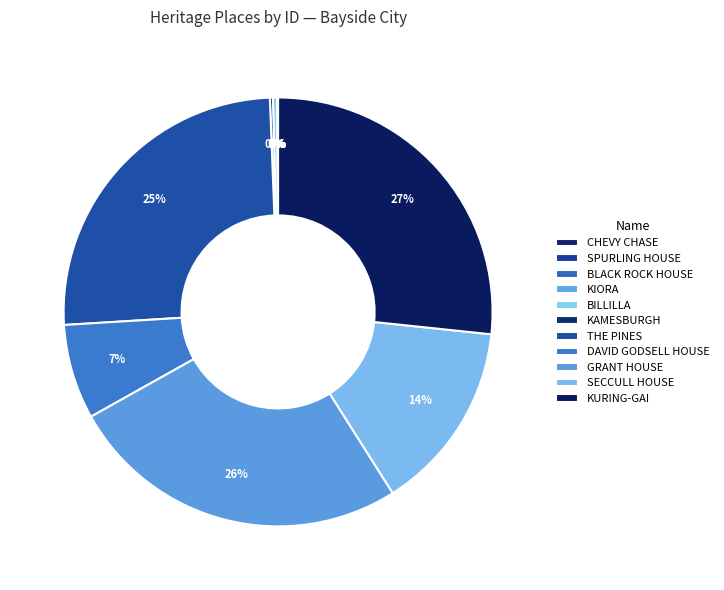

Which slice is the largest?

KURING-GAI